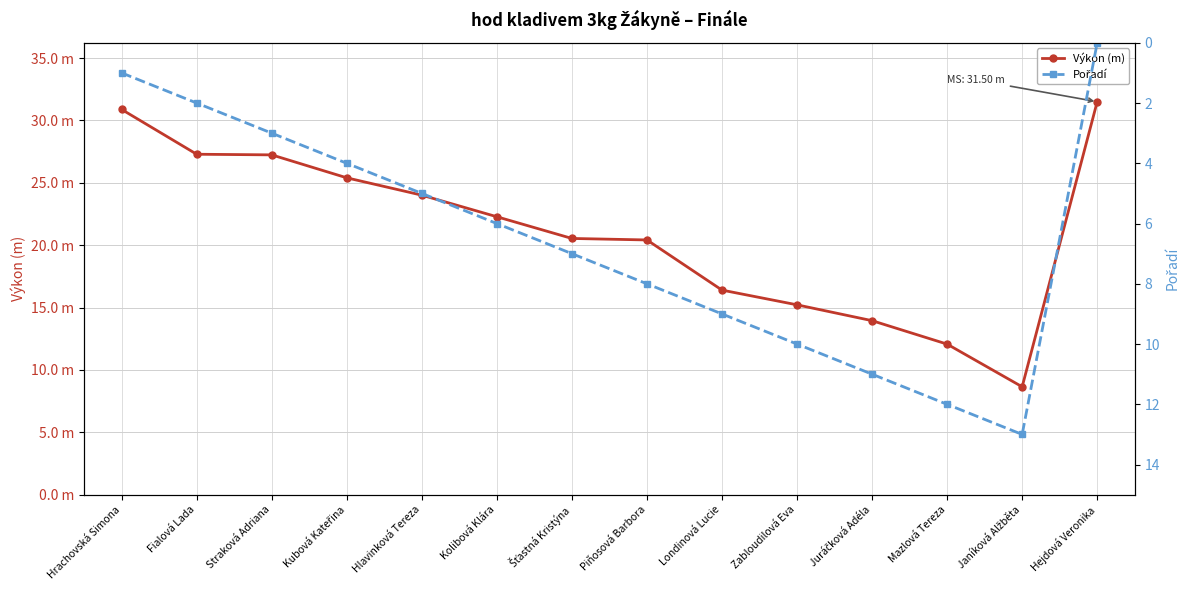

Where does the Výkon (m) series first go above 22?

Hrachovská Simona